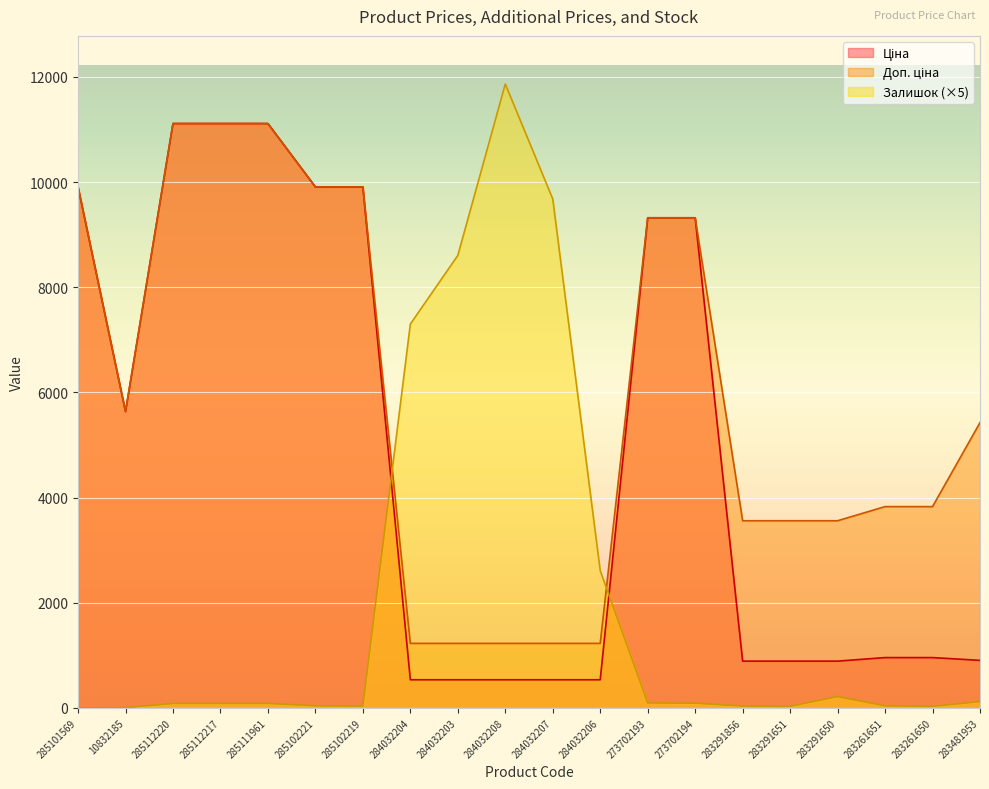

Rank the categories by Доп. ціна value from lowest to highest.

284032204, 284032203, 284032208, 284032207, 284032206, 283291856, 283291651, 283291650, 283261651, 283261650, 283481953, 10832185, 273702193, 273702194, 285101569, 285102221, 285102219, 285112220, 285112217, 285111961